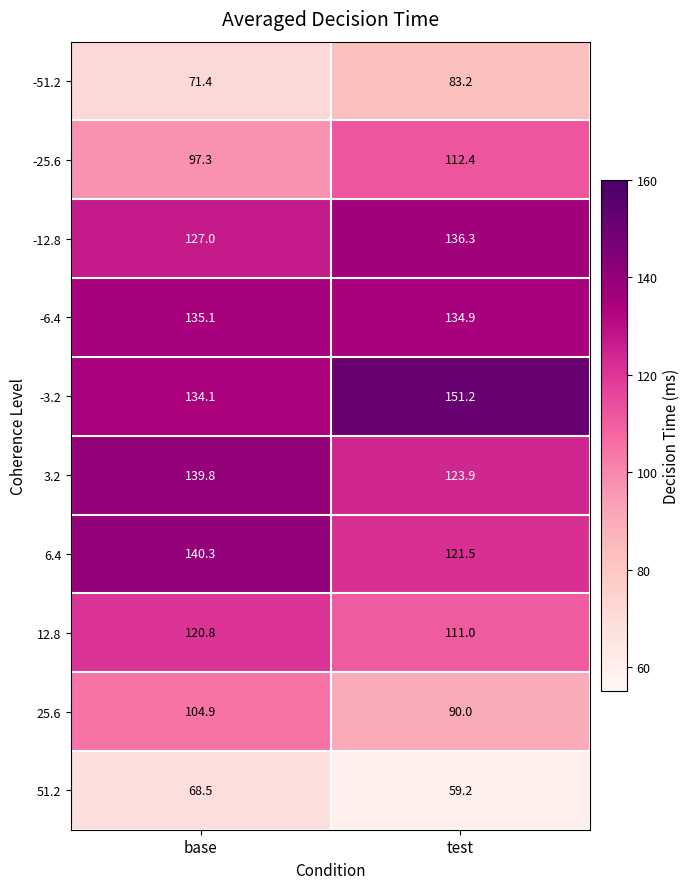

How many values in the 3.2 series are below 139?

1